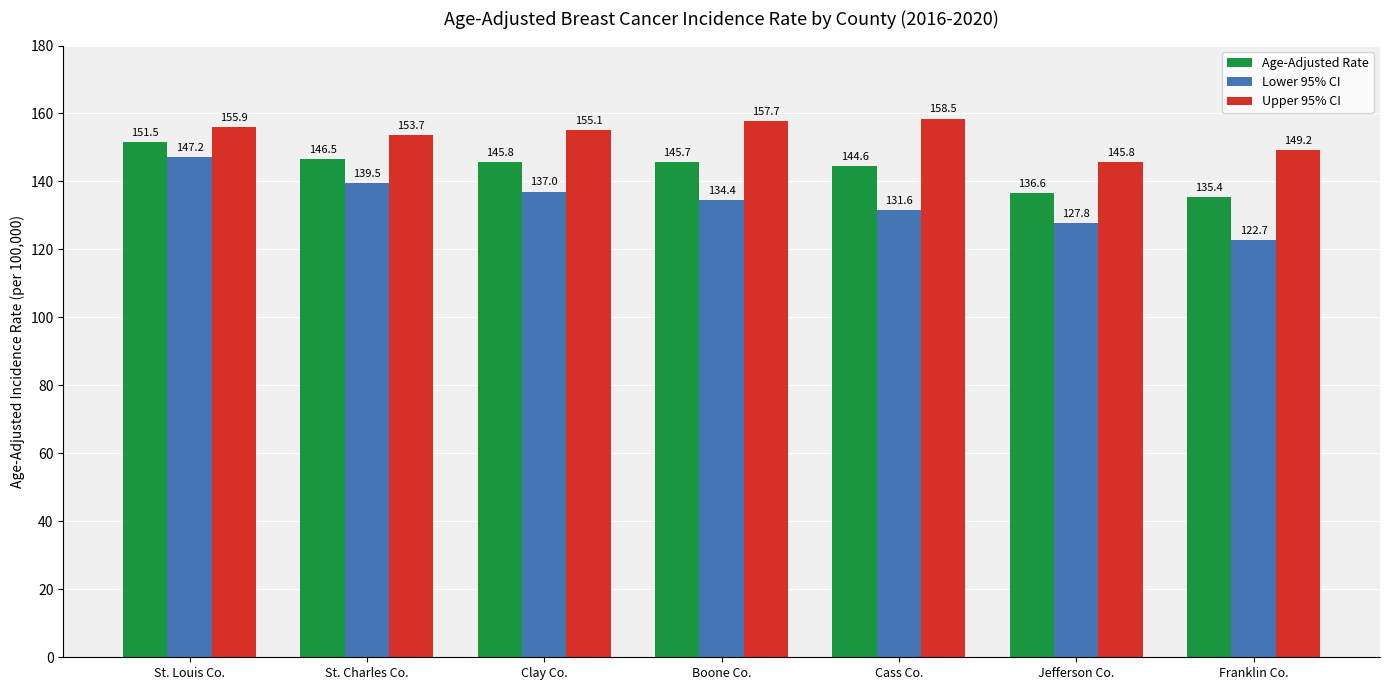

Which series has the largest total across all categories?

Upper 95% CI